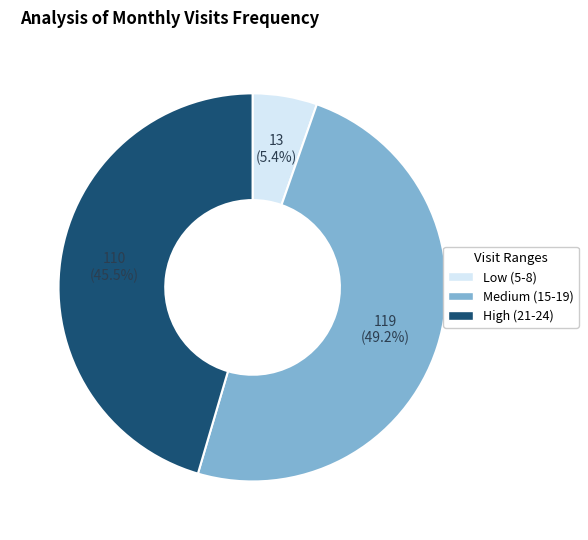

Between High (21-24) and Low (5-8), which is larger?

High (21-24)